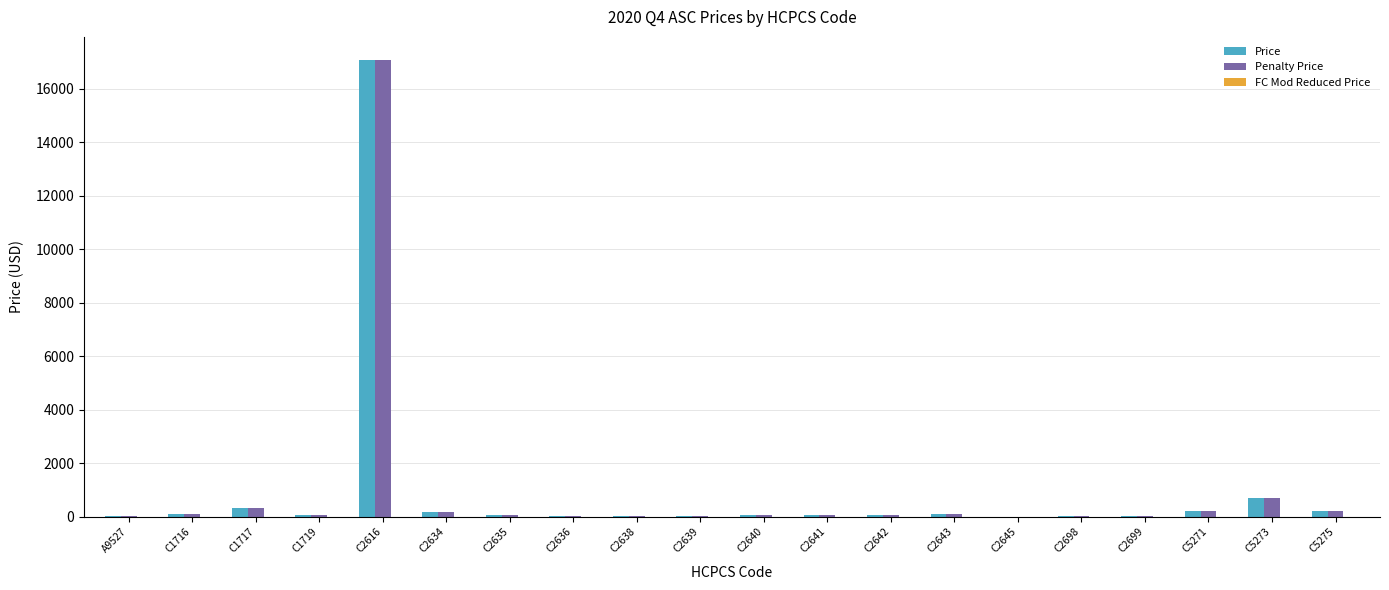

Which label corresponds to the largest value in the chart?

C2616